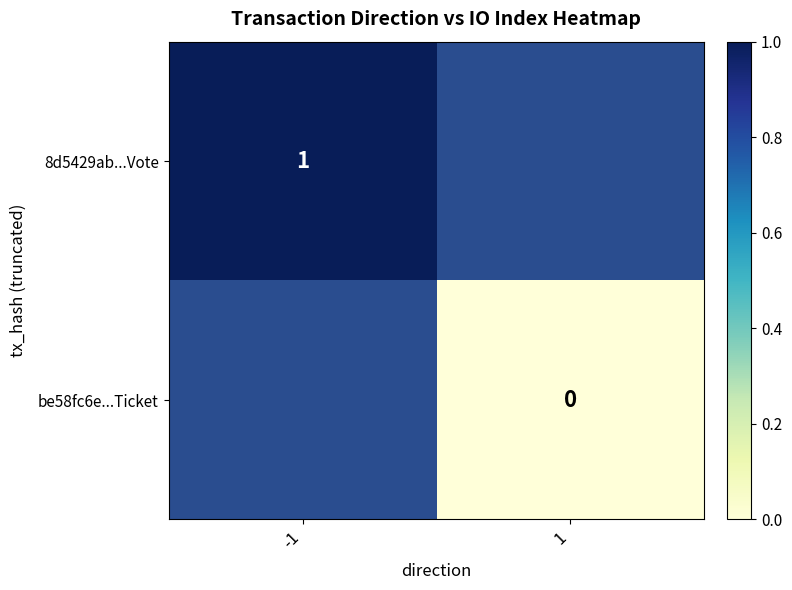

Is the value of be58fc6e...Ticket at 1 greater than the value of 8d5429ab...Vote at -1?

No